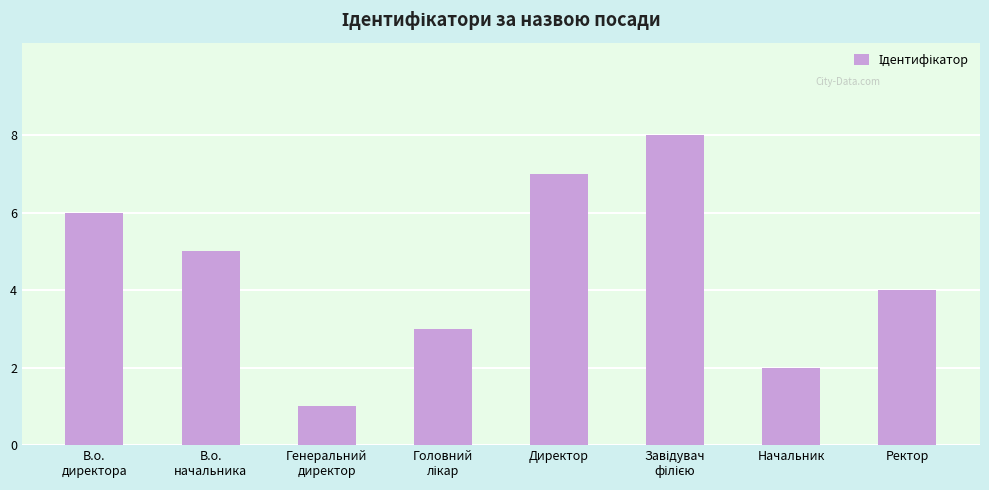

What is the value of the 8th bar from the left?

4